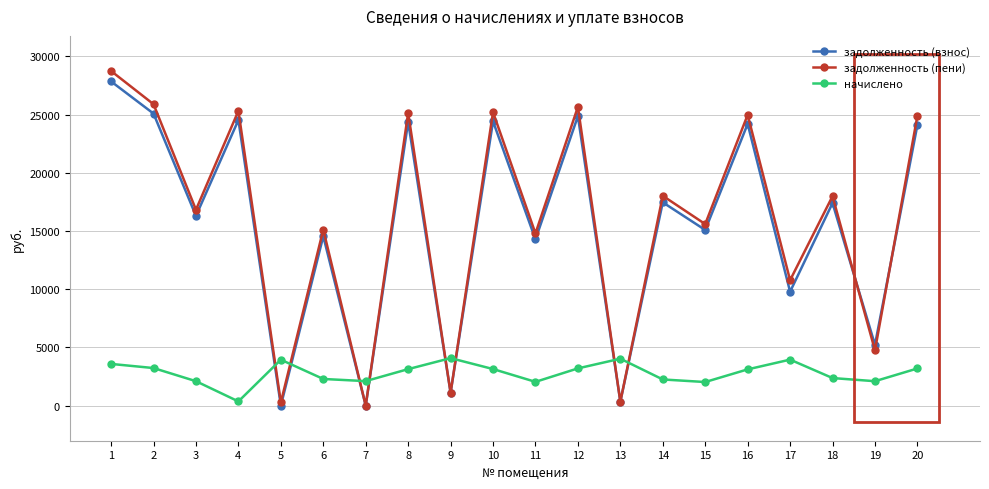

True or false: задолженность (взнос) has a value of 9785.3 at 17.

True